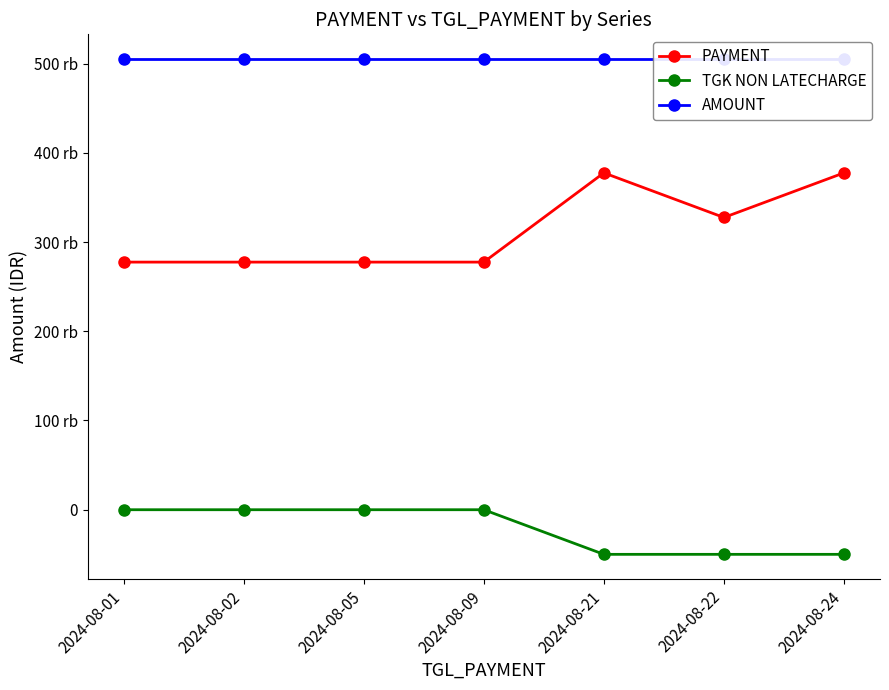

How many lines are shown in the chart?

3